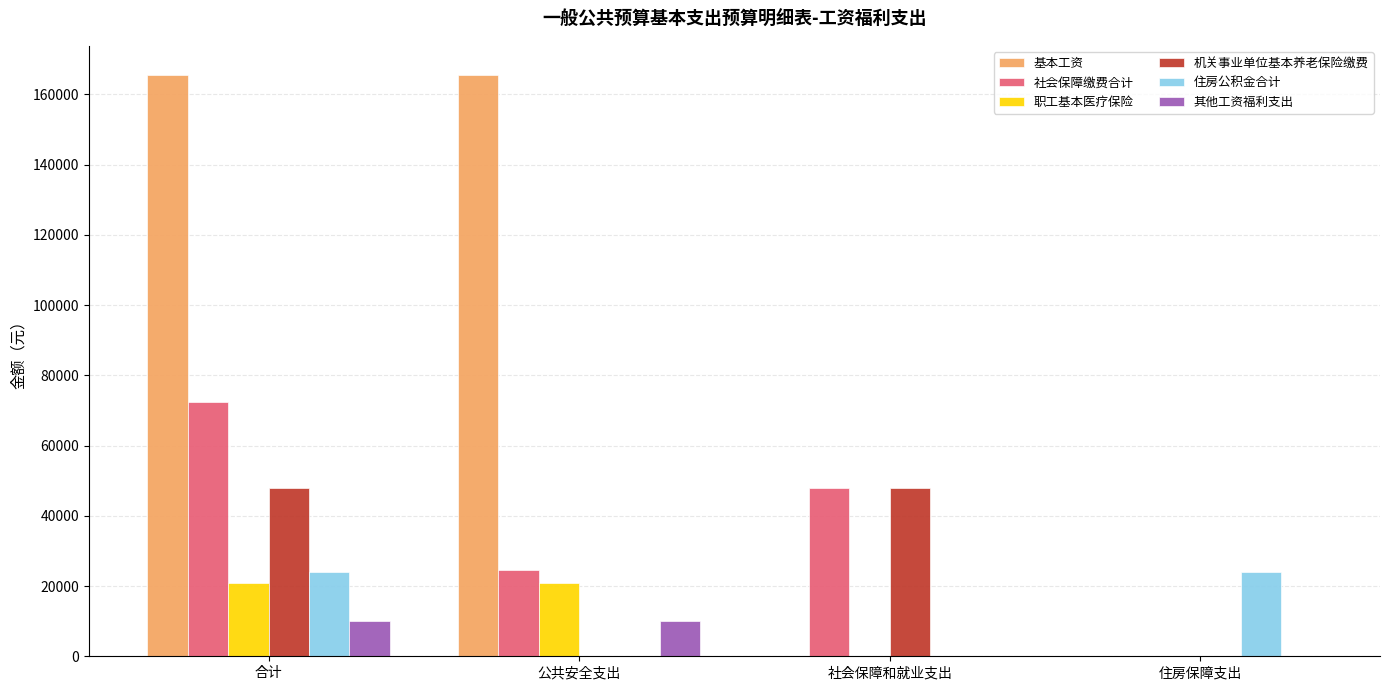

Is the value of 其他工资福利支出 at 公共安全支出 greater than the value of 基本工资 at 住房保障支出?

Yes